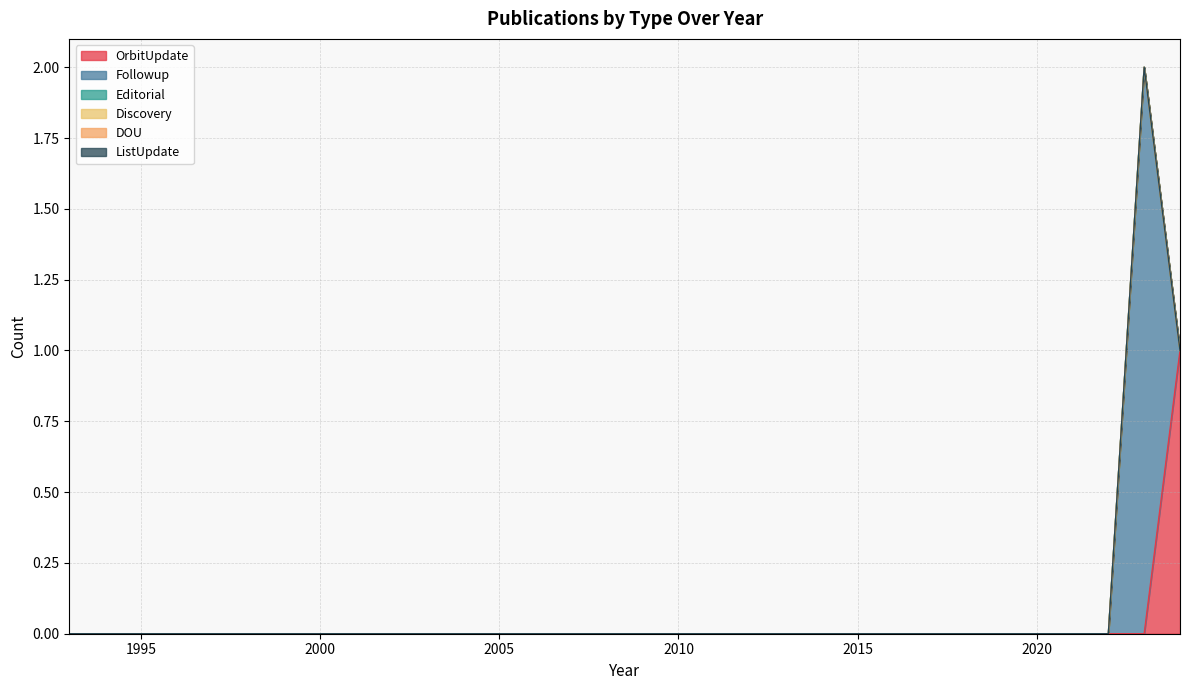

Which series changed the most between 1996 and 1999?

OrbitUpdate